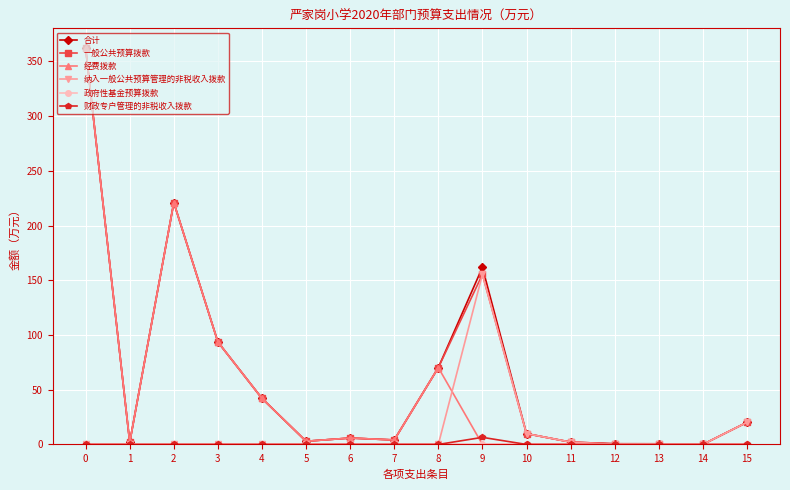

What is the sum of all 合计 values?

999.1